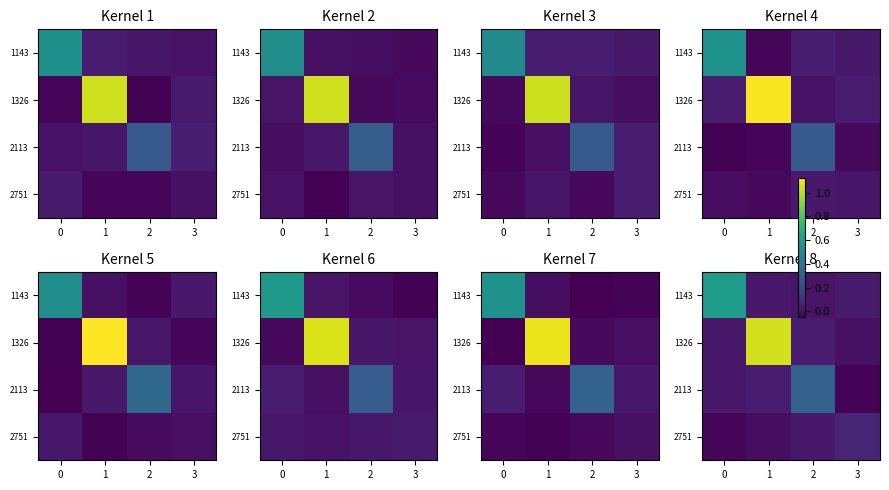

What value does the 2113 series have at 2?

0.3